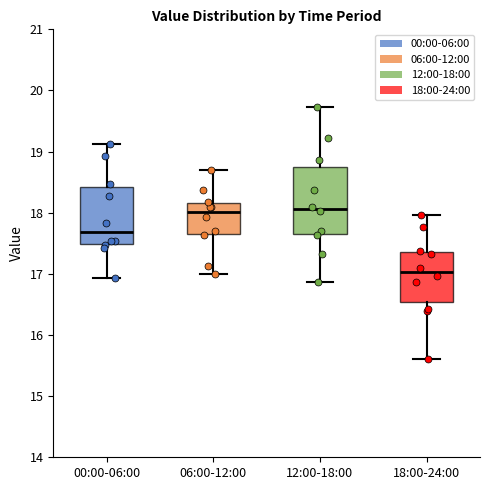

Comparing the boxes themselves (not the whiskers), which one is the tallest?

12:00-18:00